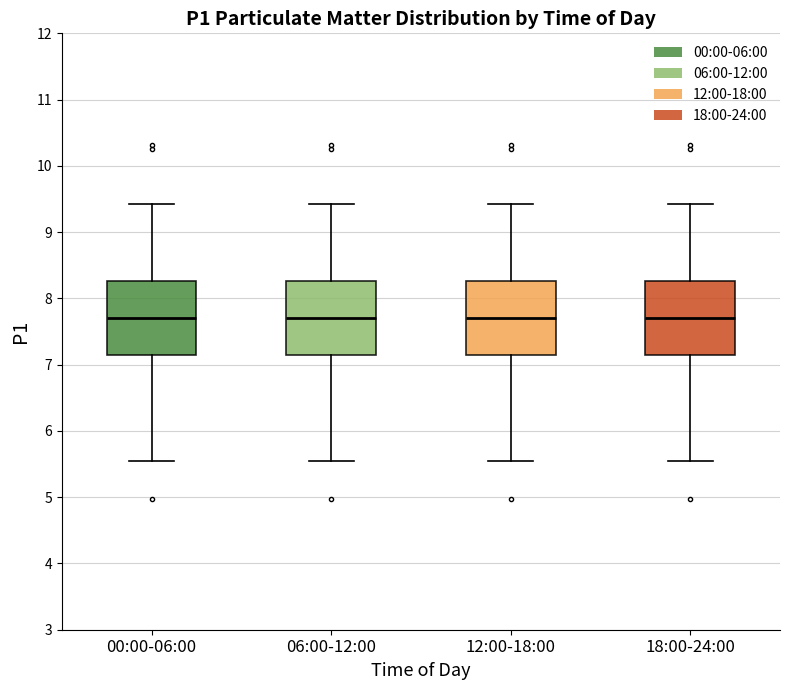

Reading left to right, transcribe this box plot: for each box, give where its median line is, the range the box spans, and where its two whiskers end, as read against the y-axis. The values are not printed on the chart, so give them approximately, as read against the axis.

00:00-06:00: median 7.7, box 7.1 to 8.3, whiskers 5.6 to 9.4
06:00-12:00: median 7.7, box 7.1 to 8.3, whiskers 5.6 to 9.4
12:00-18:00: median 7.7, box 7.1 to 8.3, whiskers 5.6 to 9.4
18:00-24:00: median 7.7, box 7.1 to 8.3, whiskers 5.6 to 9.4